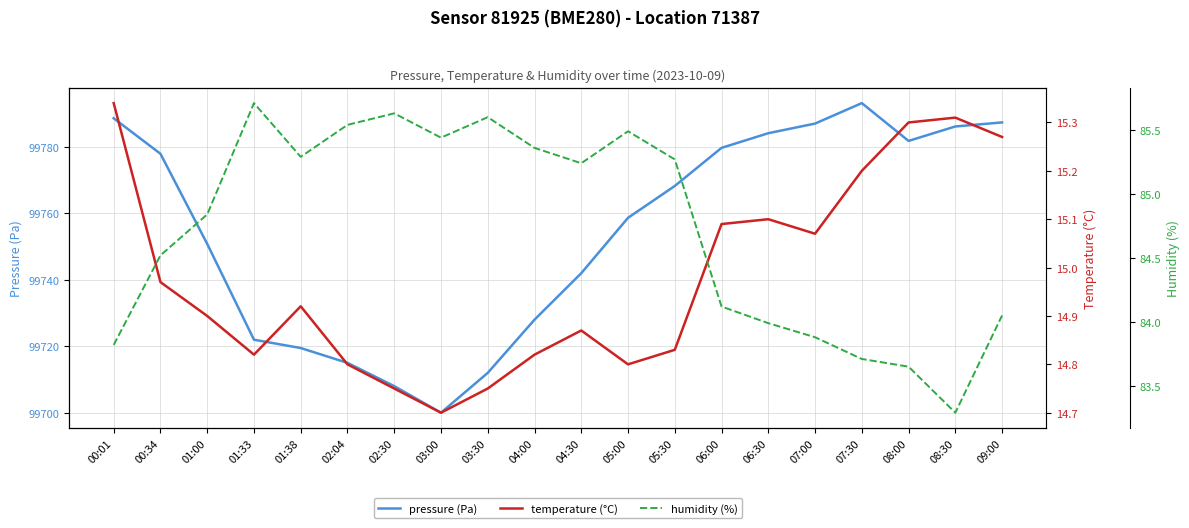

Is it true that humidity (%) equals 37.0 at 01:00?

False